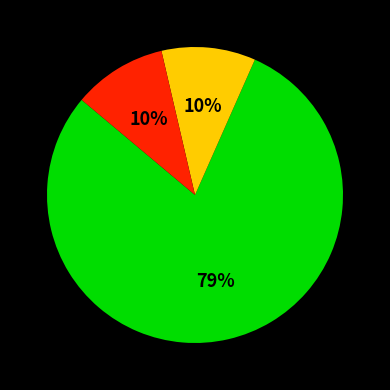

To the nearest percent, what is the average slice percentage?

33%